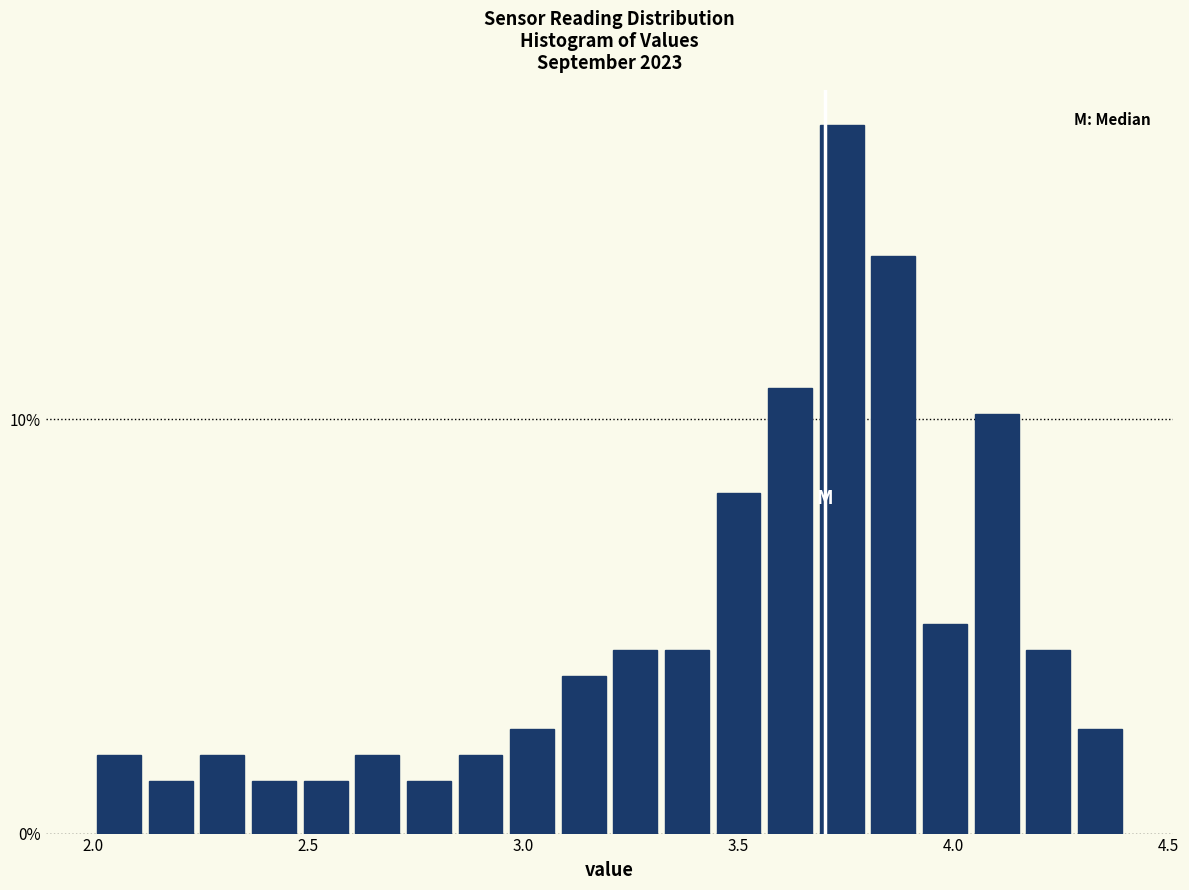

Read against the x-axis, roughly where is the centre of the tallest bar?

3.75